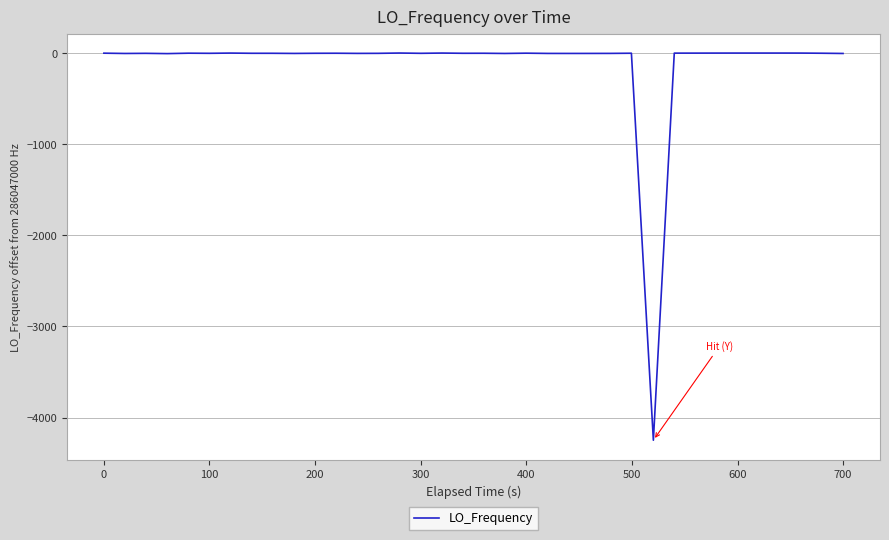

What is the smallest value displayed?

-4249.1